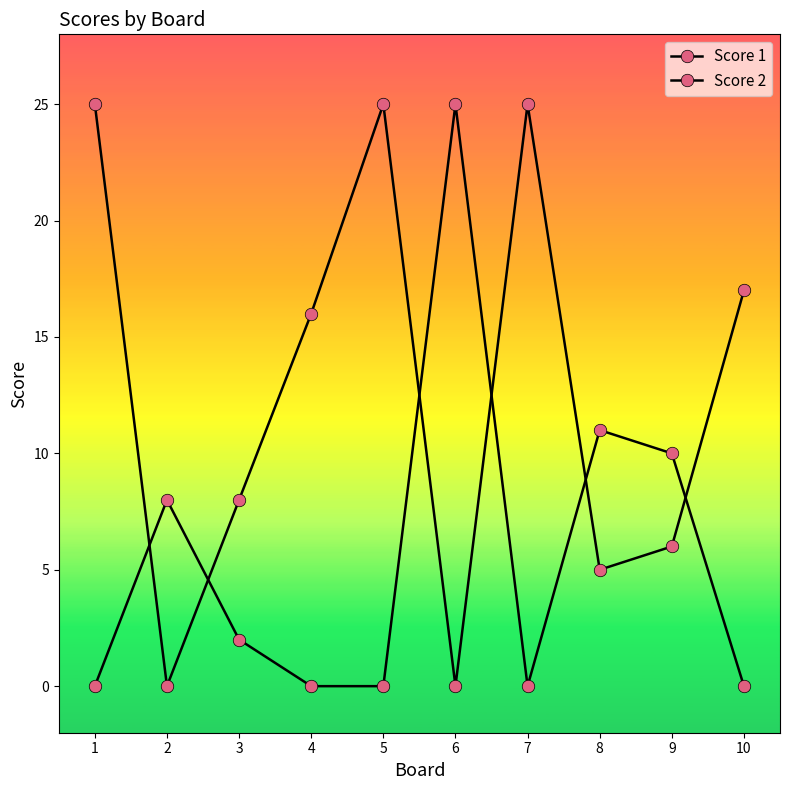

Reading left to right, list all the values displayed in this chart.

Score 1: 0	8	2	0	0	25	0	11	10	0
Score 2: 25	0	8	16	25	0	25	5	6	17